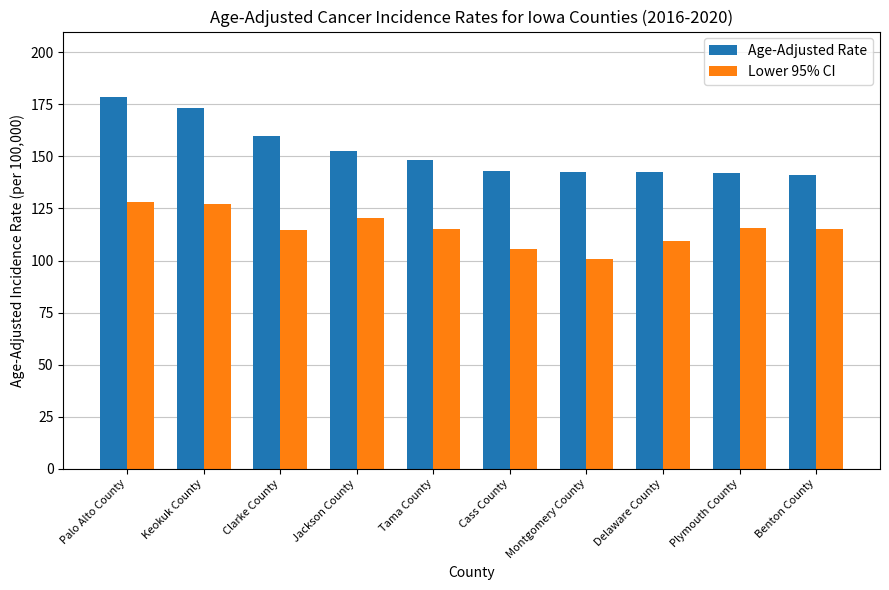

What is the total value across all series at Clarke County?

274.7